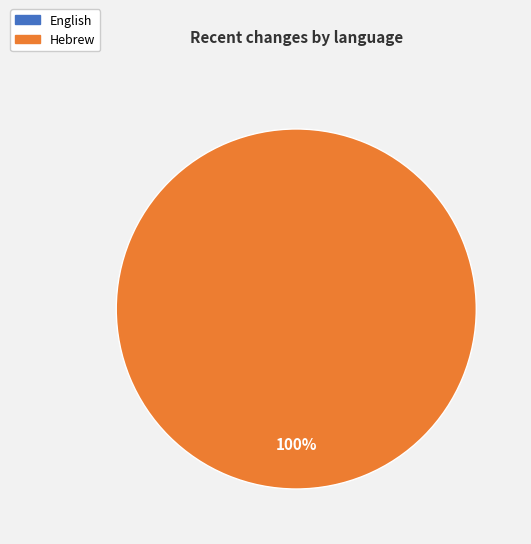

Does English represent more than half of the total?

No